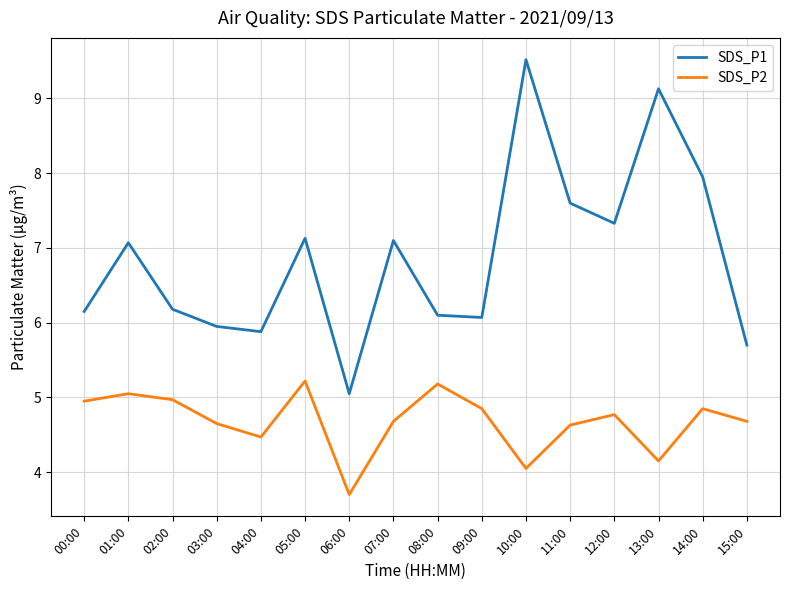

What is the difference between the second highest and minimum values in the SDS_P2 series?

1.5